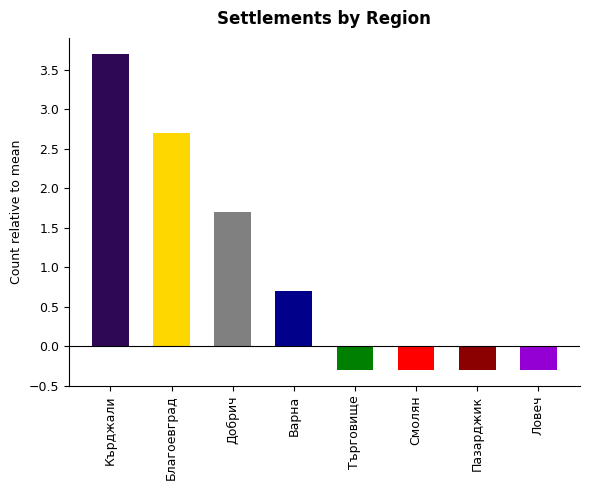

Are the bars grouped side by side (vs. stacked)?

No